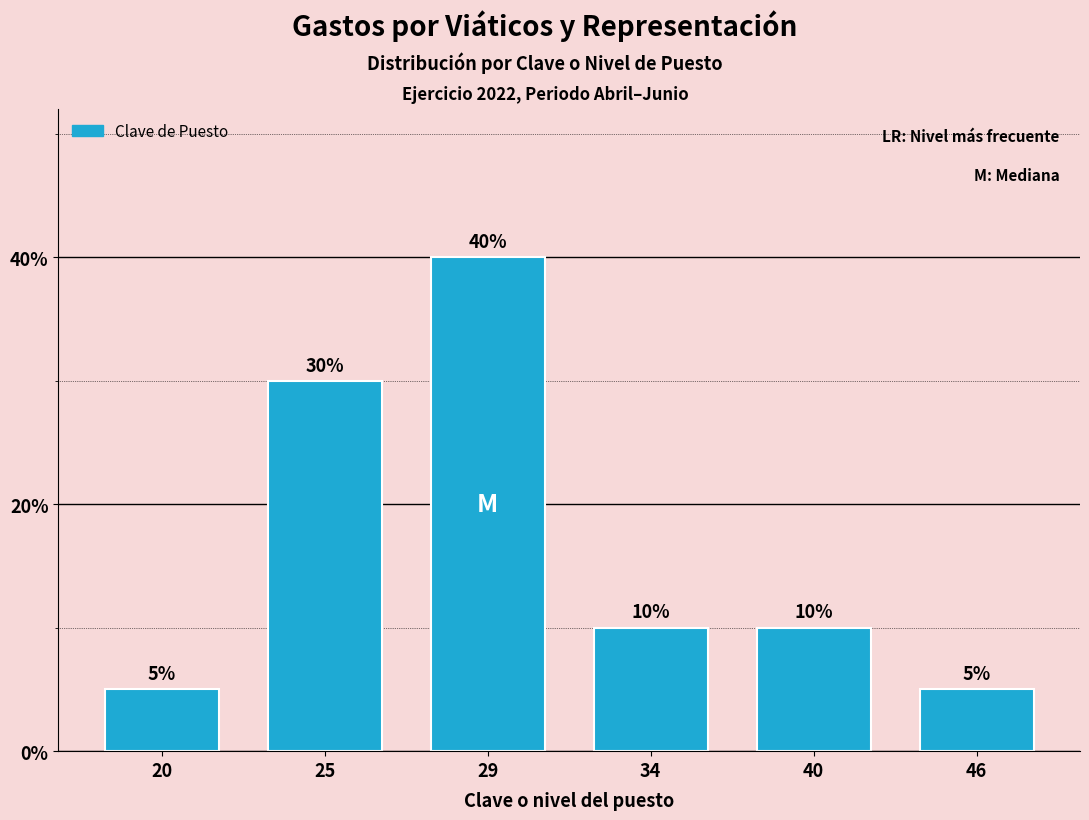

Reading left to right, what are all the values shown in this chart?

20=5	25=30	29=40	34=10	40=10	46=5